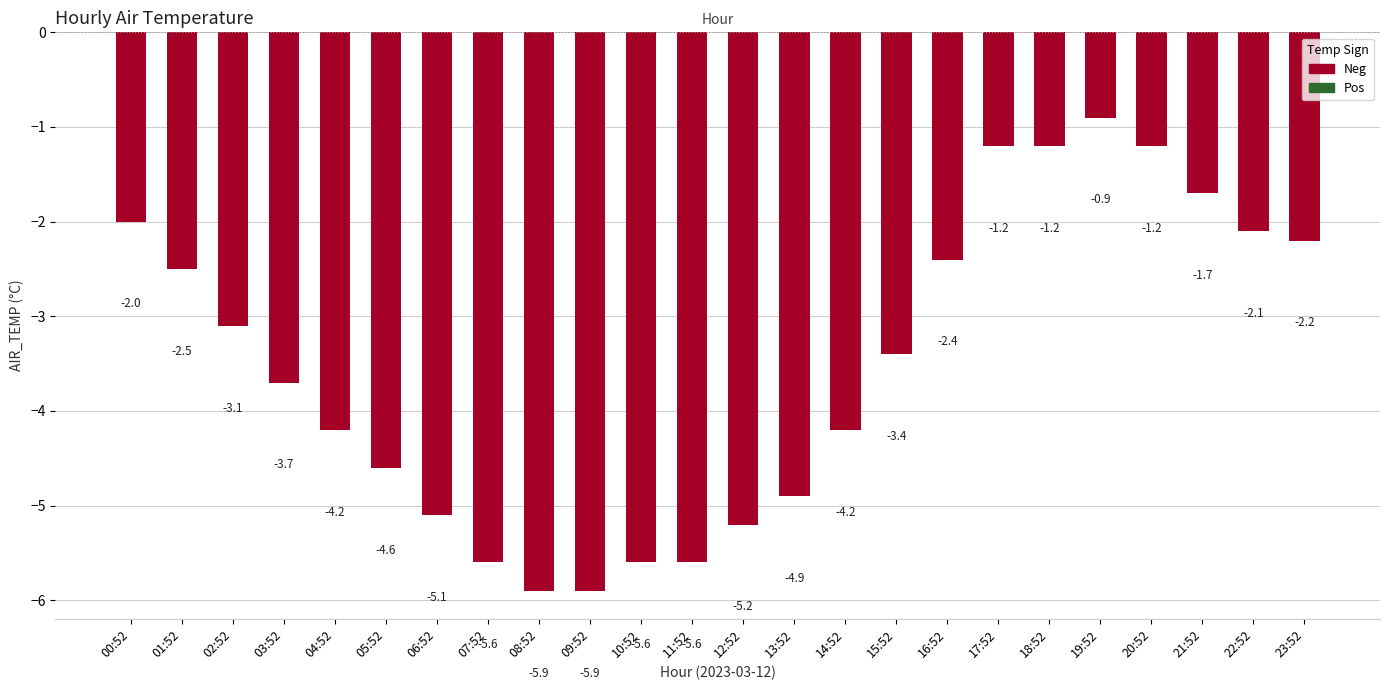

Are the bars grouped side by side (vs. stacked)?

No